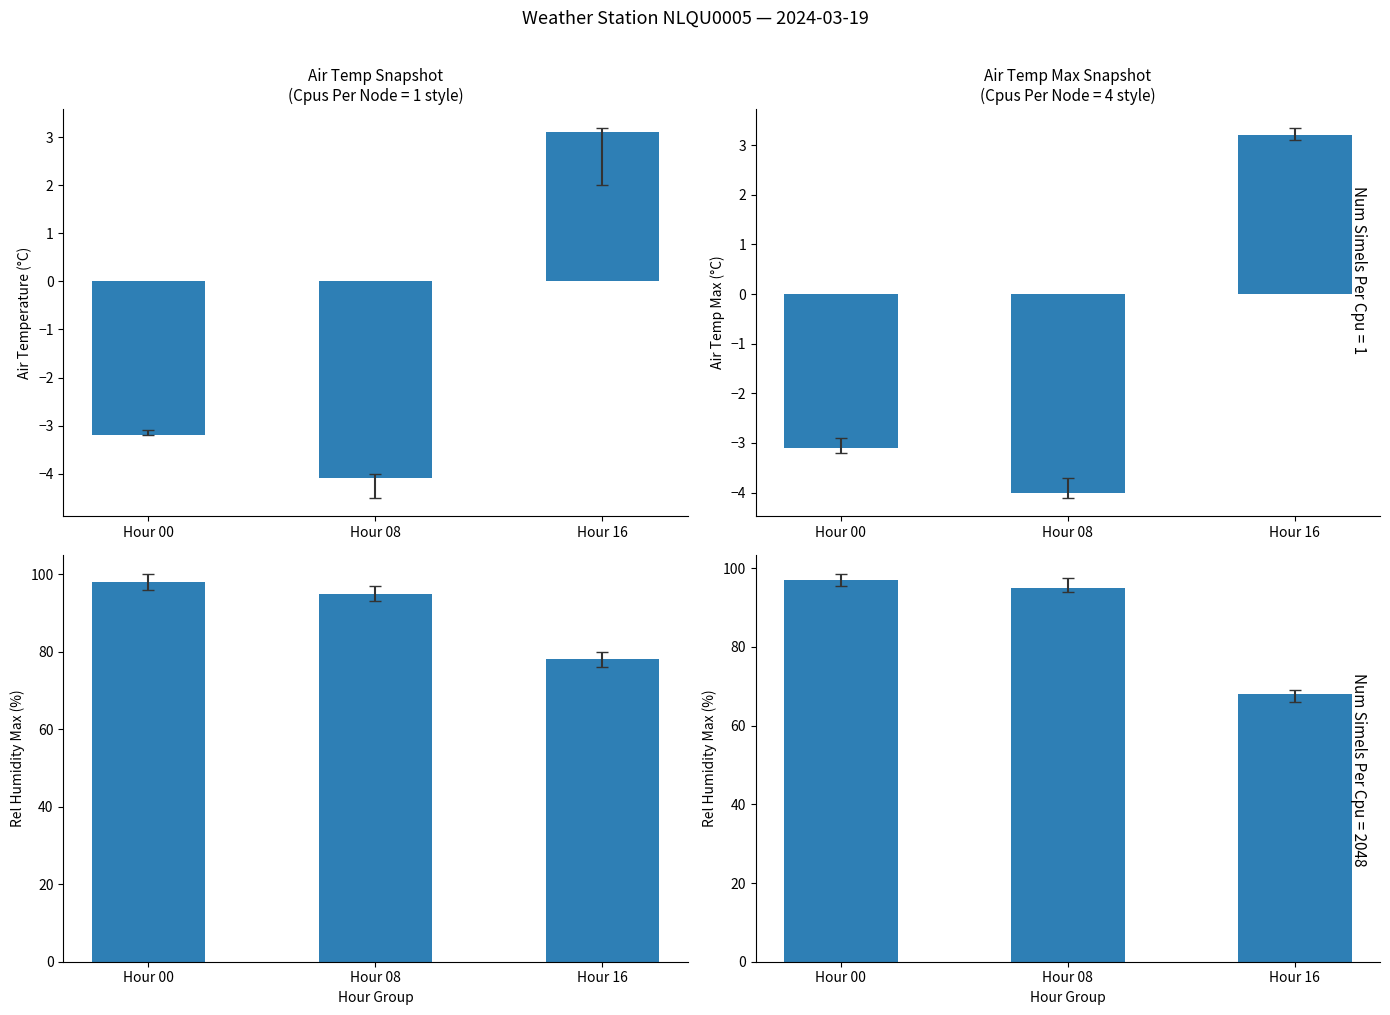

Rank the series at Hour 00 from highest to lowest value.

REL_HUMIDITY_MAX, REL_HUMIDITY_MAX (alt), AIR_TEMP_MAX, AIR_TEMP